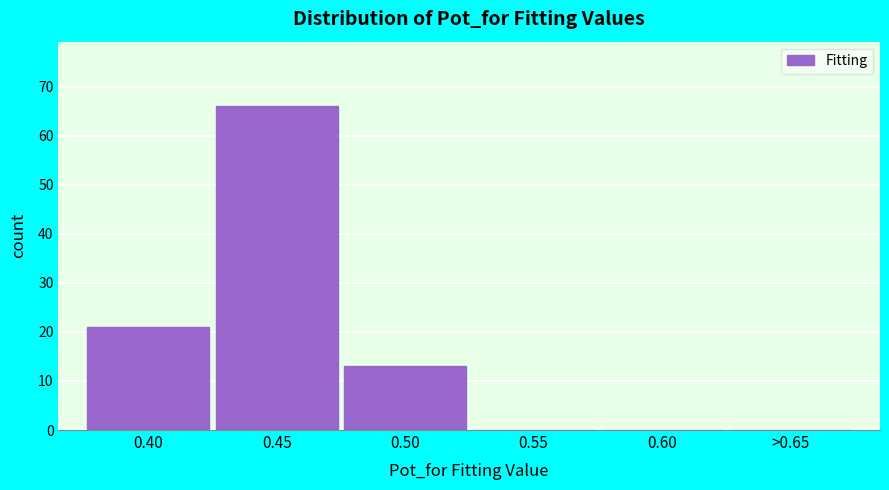

Reading left to right, what are all the values shown in this chart?

0.40=21	0.45=66	0.50=13	0.55=0	0.60=0	>0.65=0